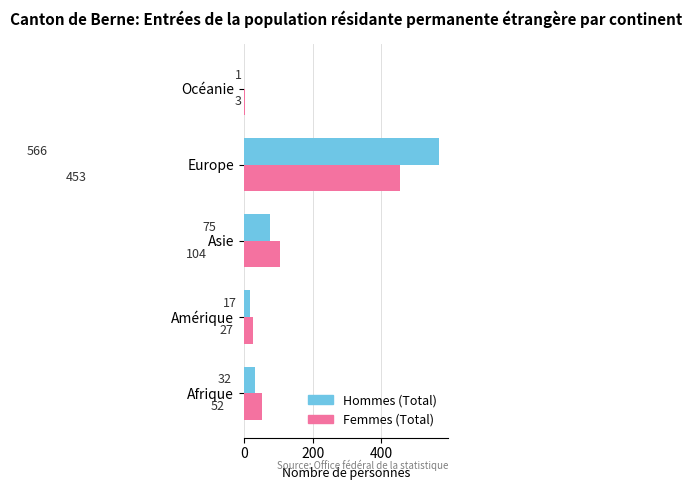

How many series are shown in this chart?

2